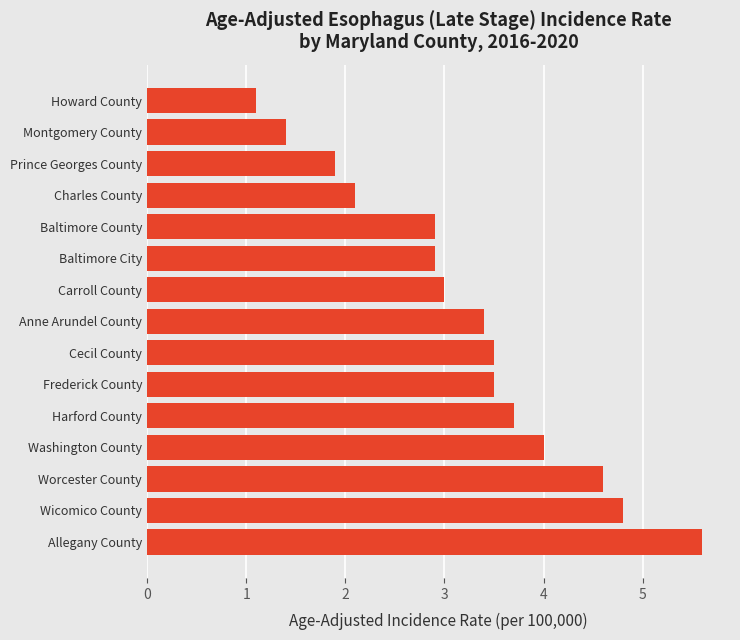

What is the average value?

3.2